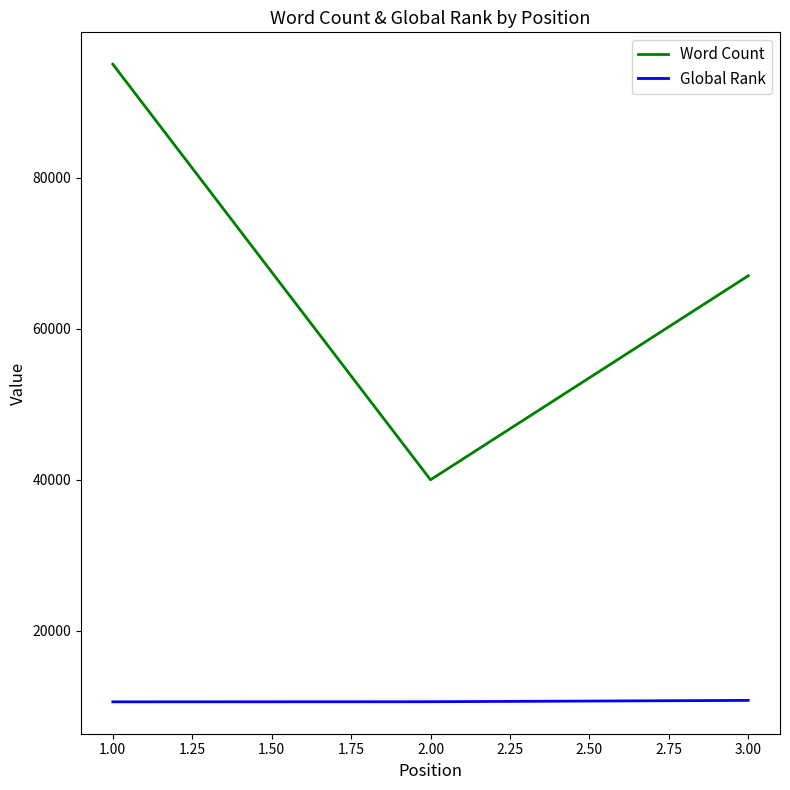

How many categories are shown in the chart?

3